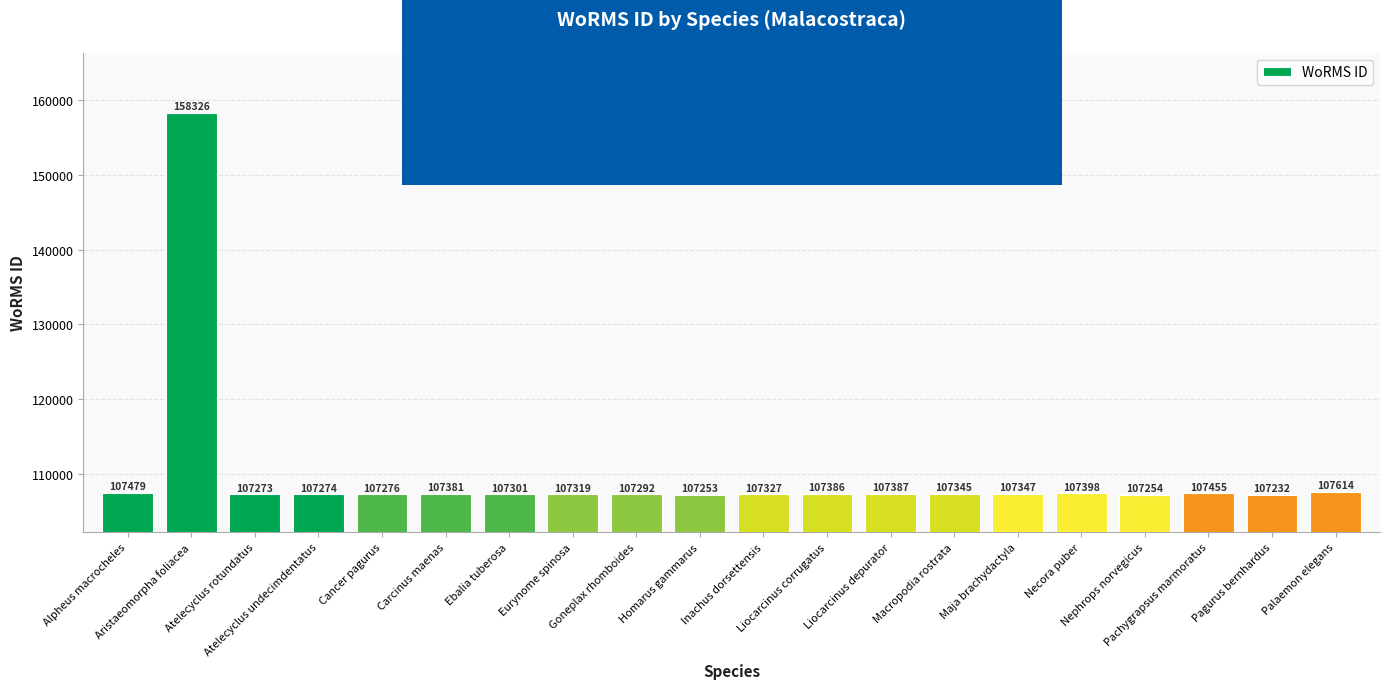

What is the label of the 8th bar from the right?

Liocarcinus depurator